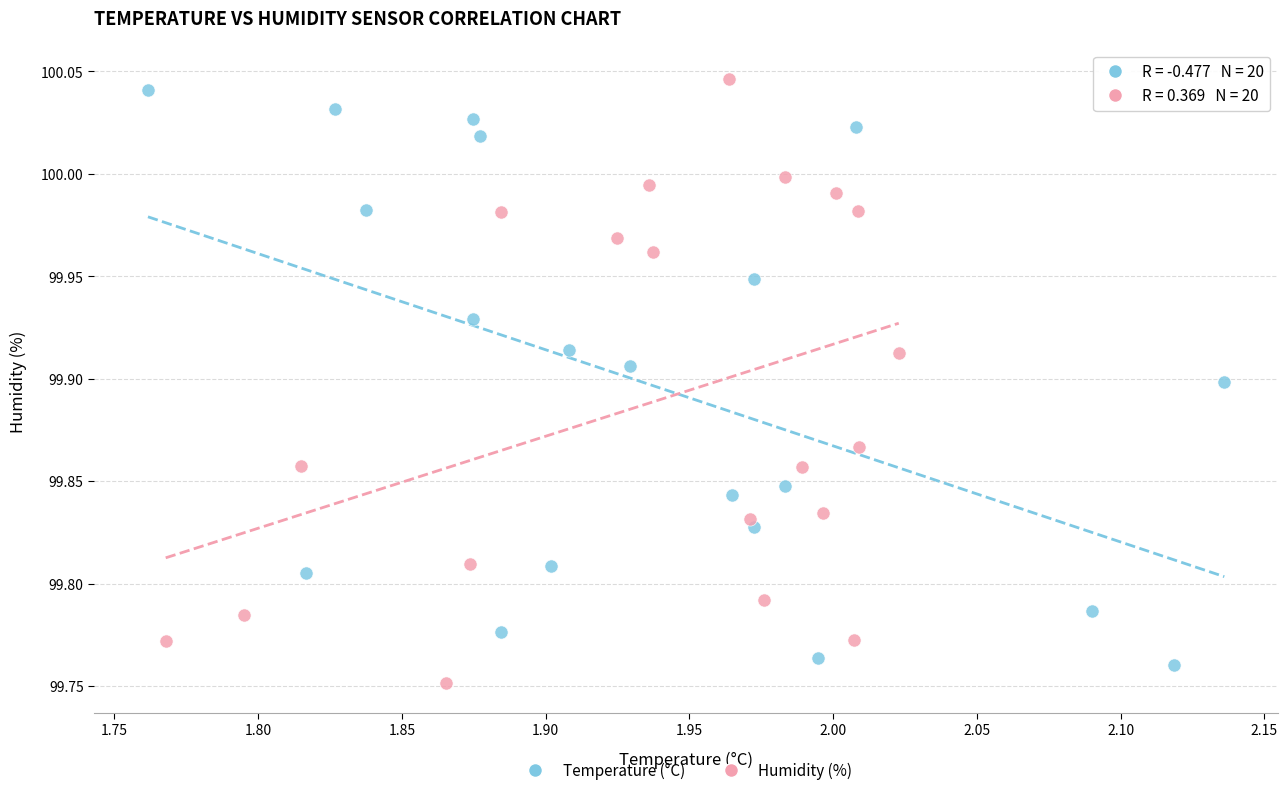

What are all the series names shown in the legend?

Temperature (°C), Humidity (%)